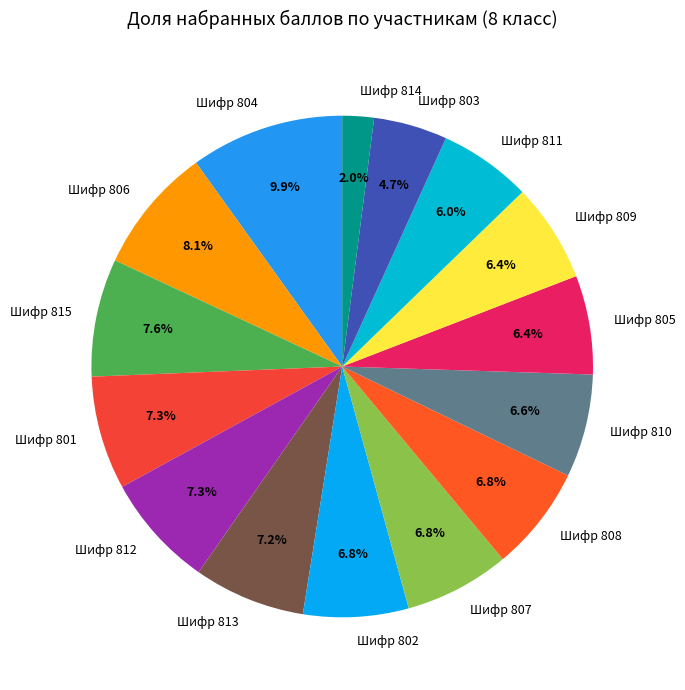

Is the sum of Шифр 808 and Шифр 809 greater than half?

No